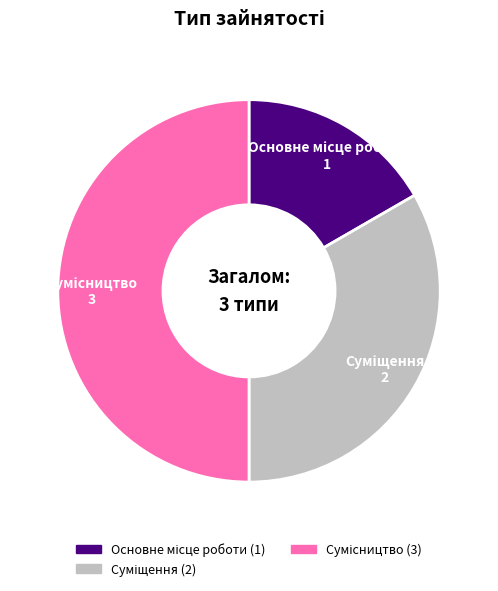

Count the number of slices in the pie.

3